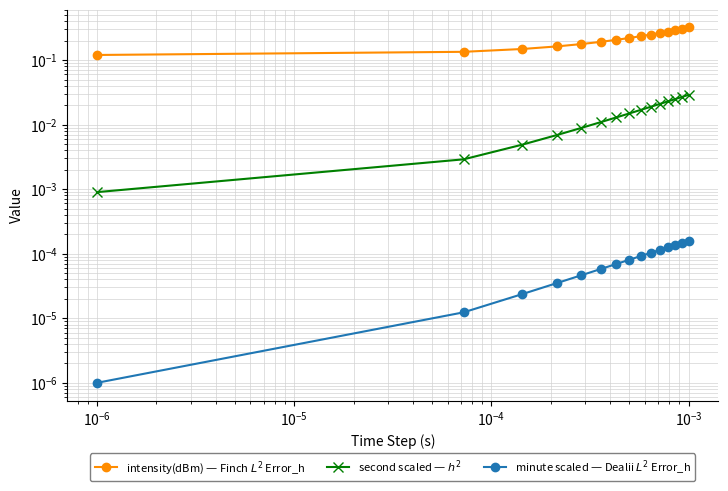

Which category has the highest value in the second scaled — $h^2$ series?

14